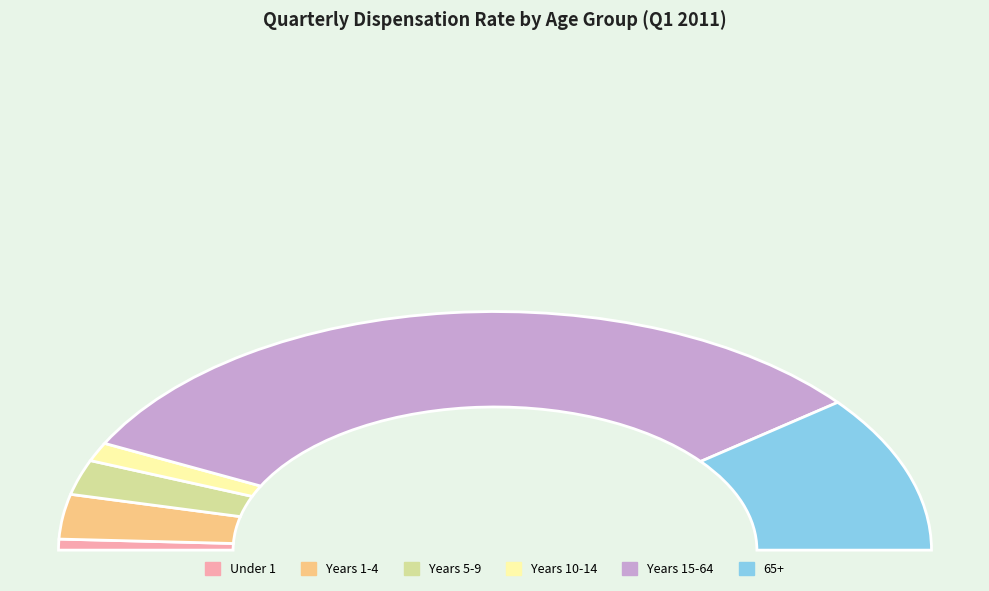

How many slices are in this pie chart?

6